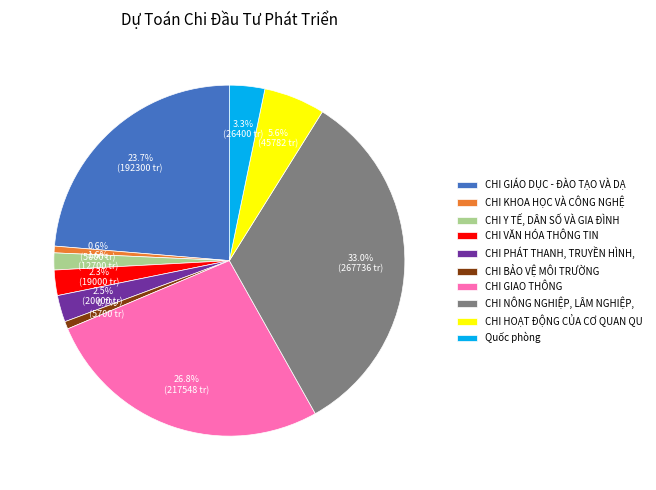

Which has a higher value, CHI NÔNG NGHIỆP, LÂM NGHIỆP, or CHI Y TẾ, DÂN SỐ VÀ GIA ĐÌNH?

CHI NÔNG NGHIỆP, LÂM NGHIỆP,